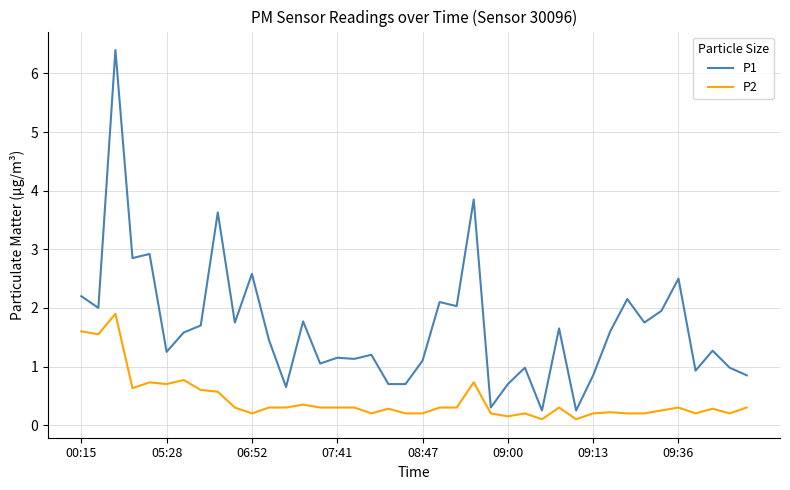

Which series has the largest total across all categories?

P1